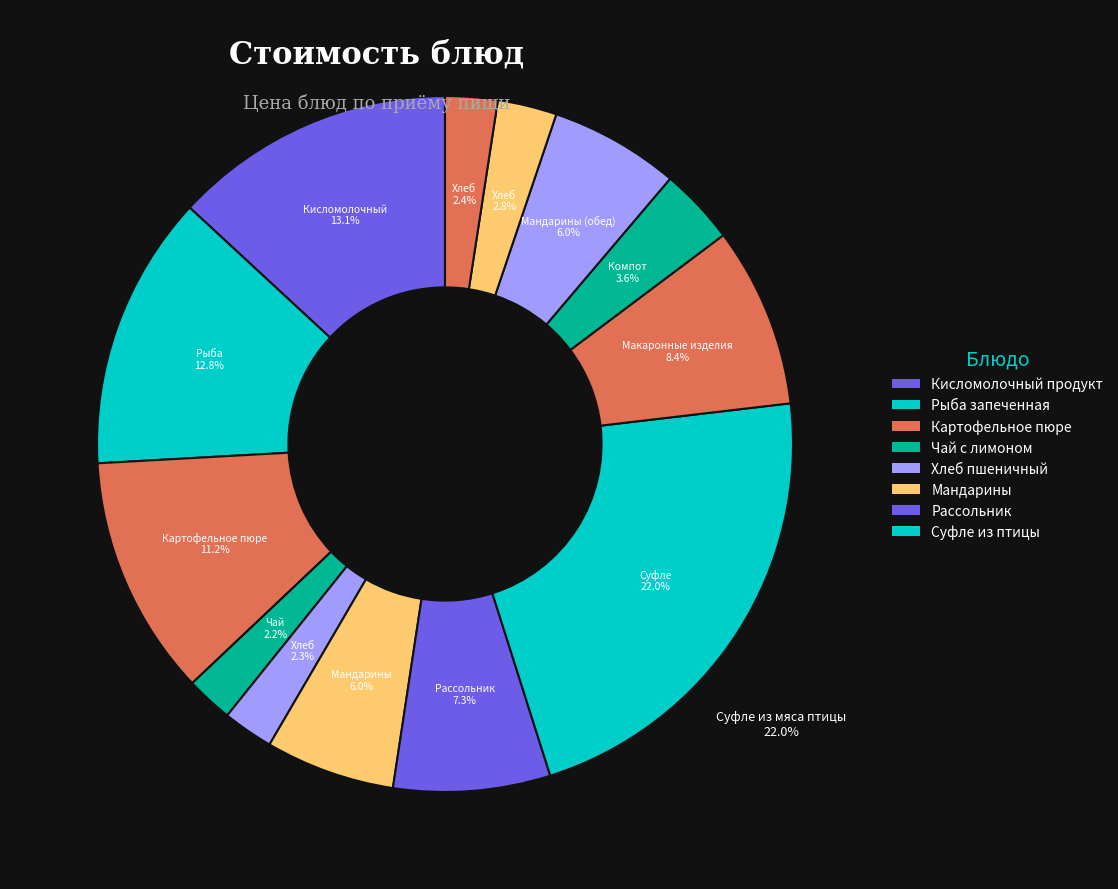

Count the number of slices in the pie.

13